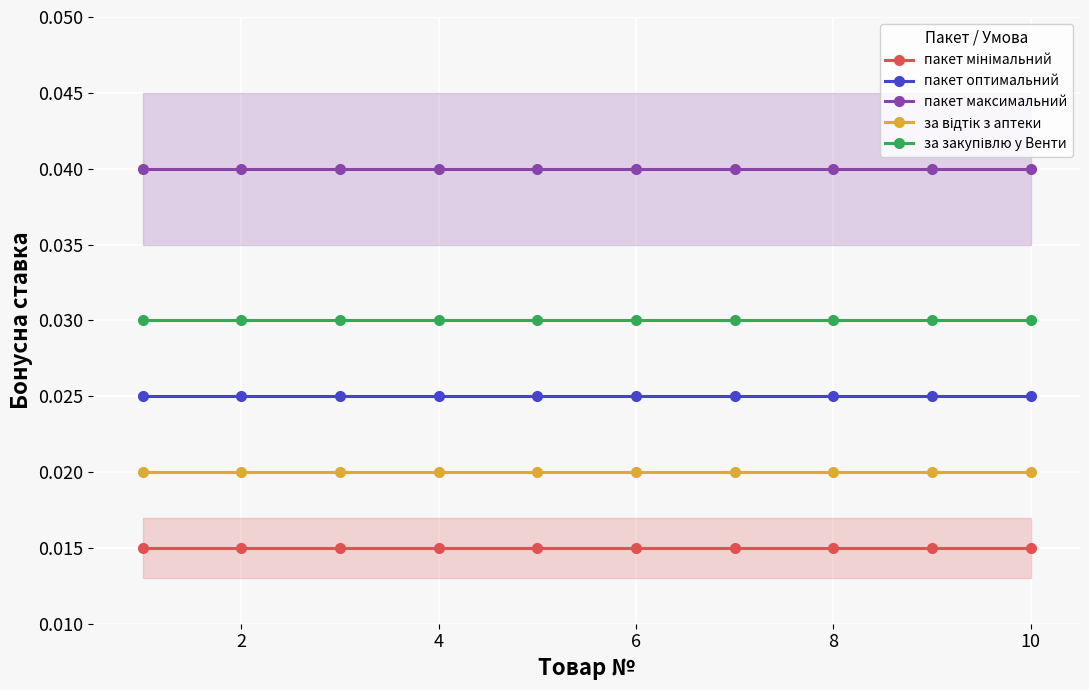

True or false: пакет максимальний and пакет оптимальний intersect in this chart.

False